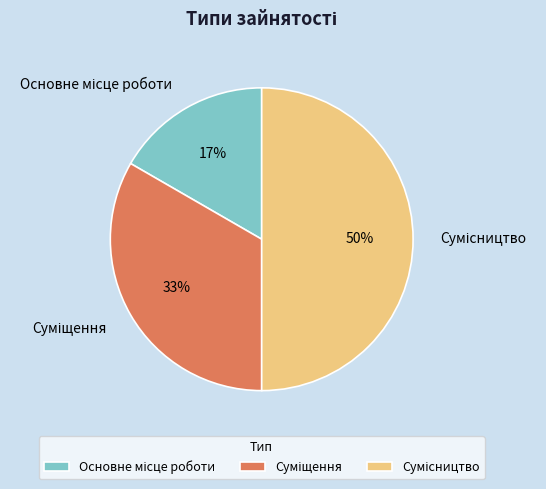

To the nearest percent, what is the difference between the largest and smallest slice percentages?

33%